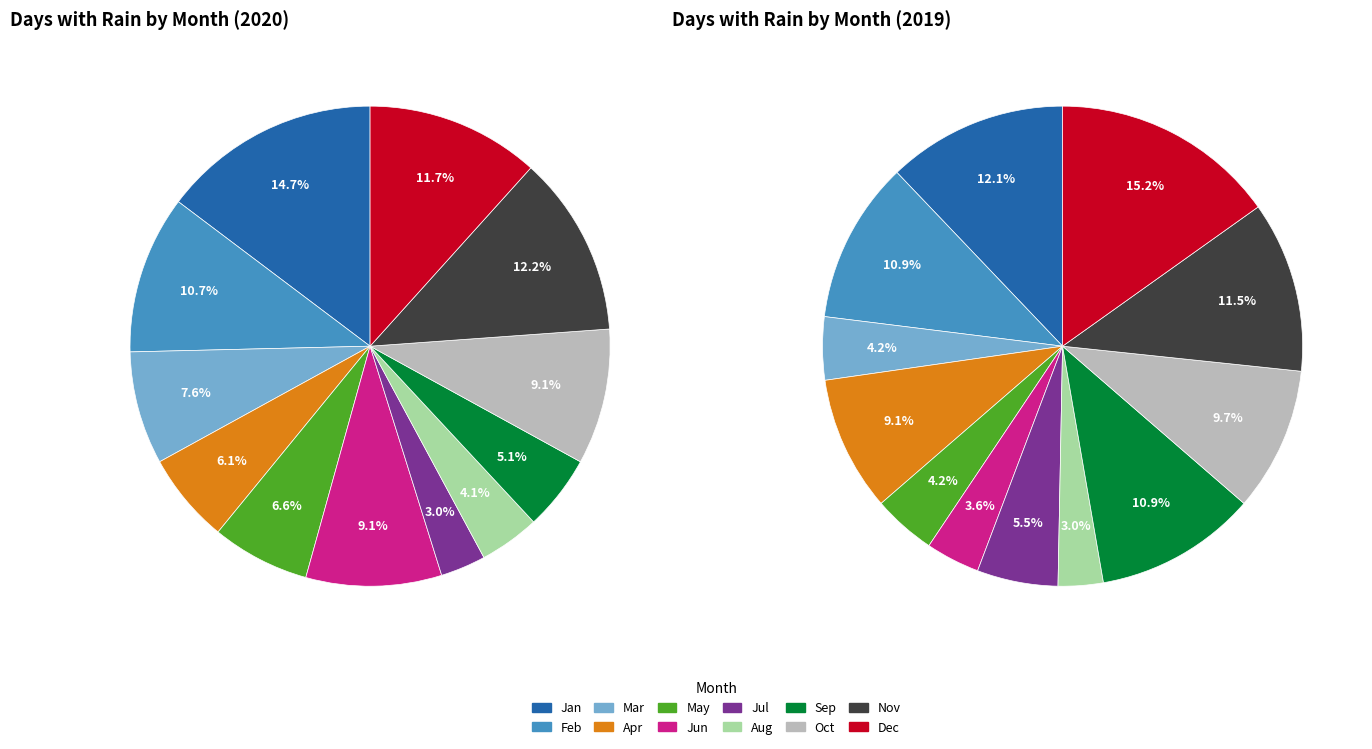

Which has a higher value, Dec or Sep?

Dec